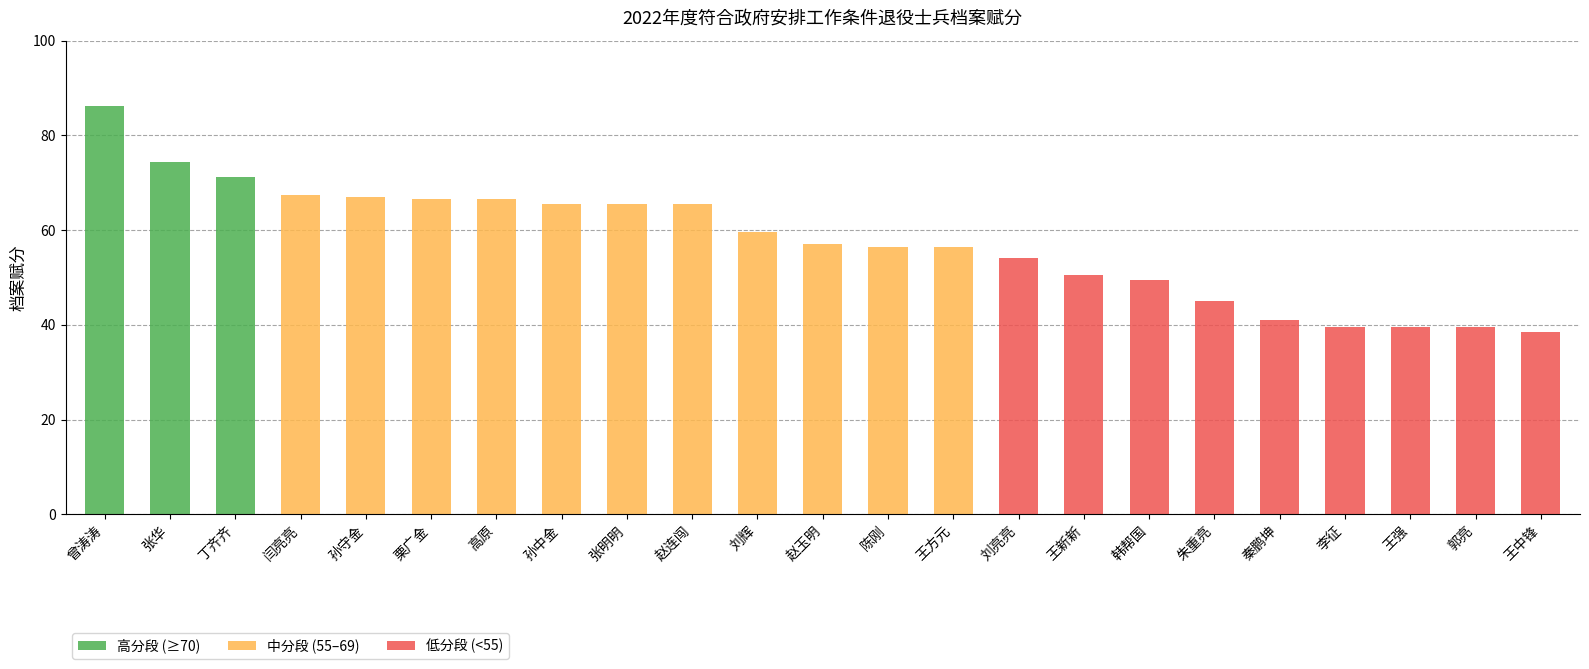

Count the number of data series in this chart.

1